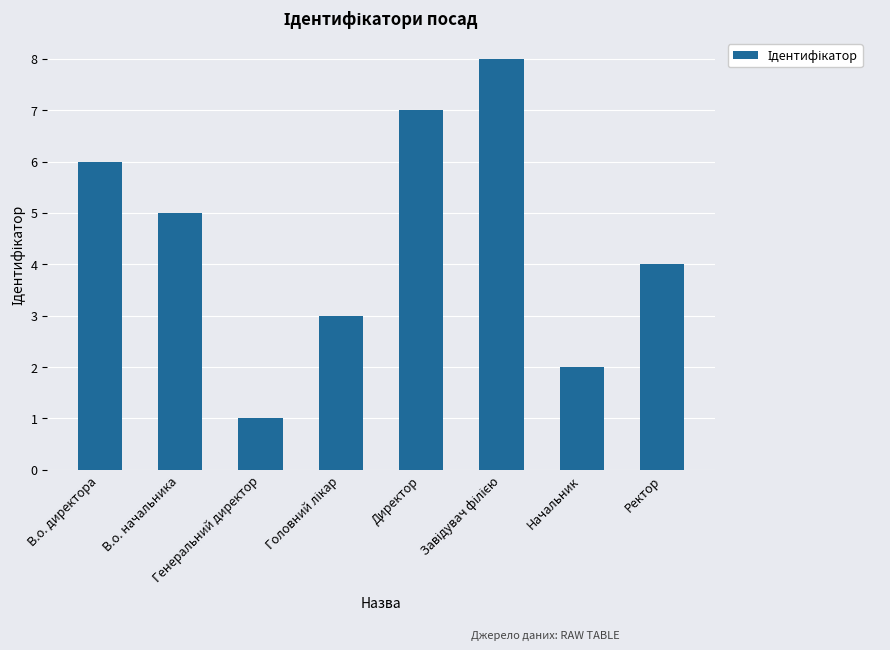

What is the greatest value displayed?

8